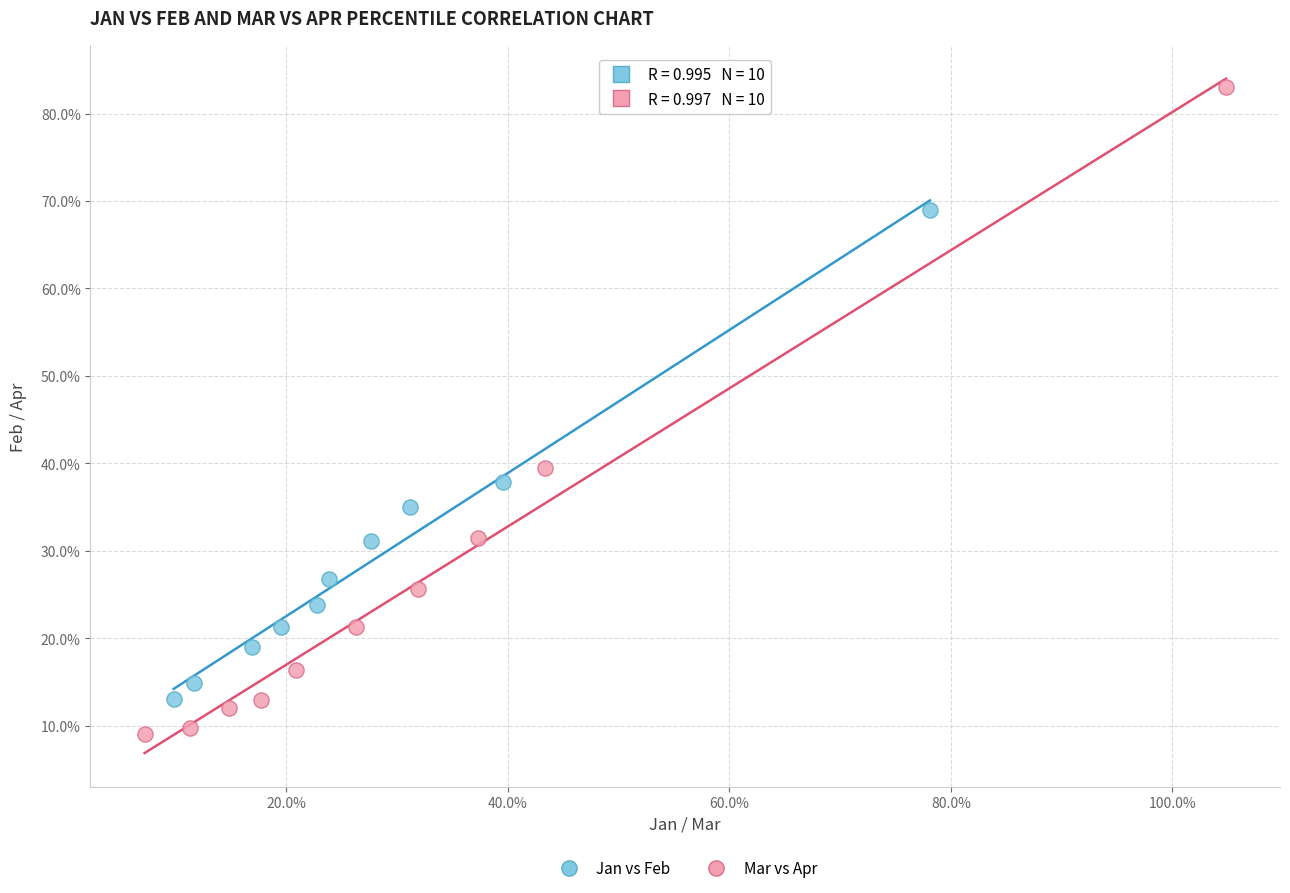

Which series contains the highest Y value?

Mar vs Apr